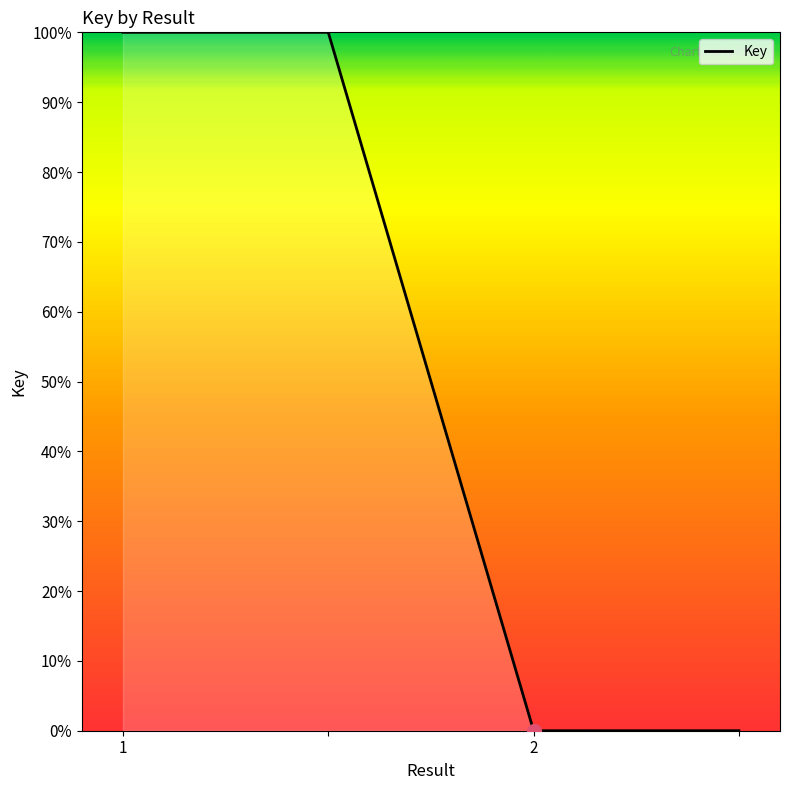

What is the difference between the second highest and minimum values?

100